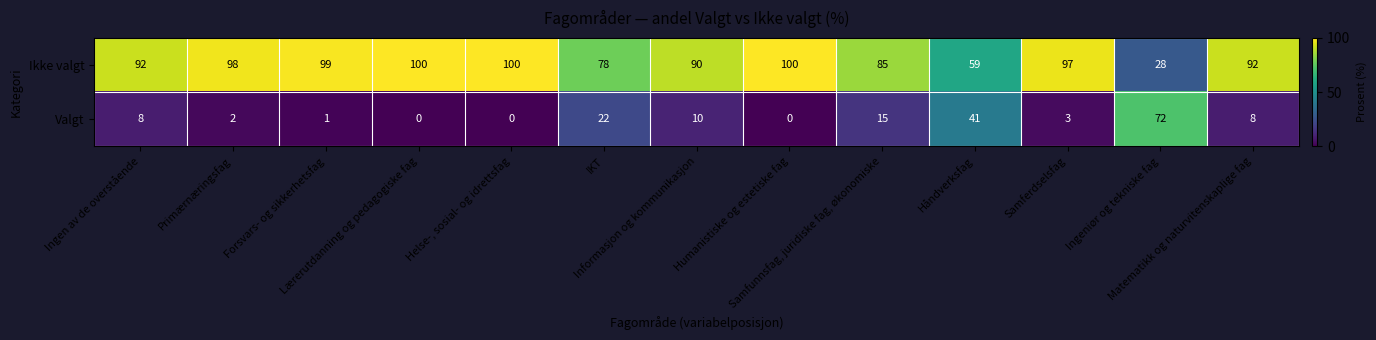

How many data points in Valgt are less than 8?

6